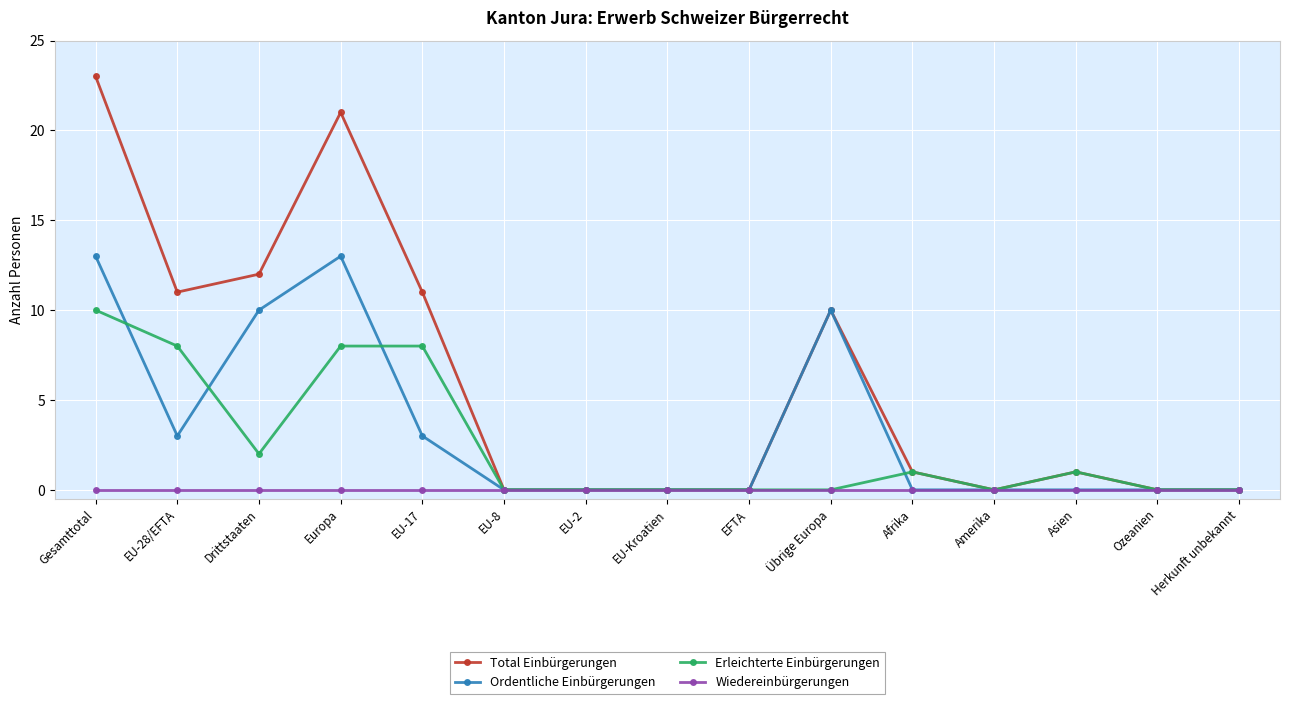

How many Erleichterte Einbürgerungen values are between 0 and 8?

14